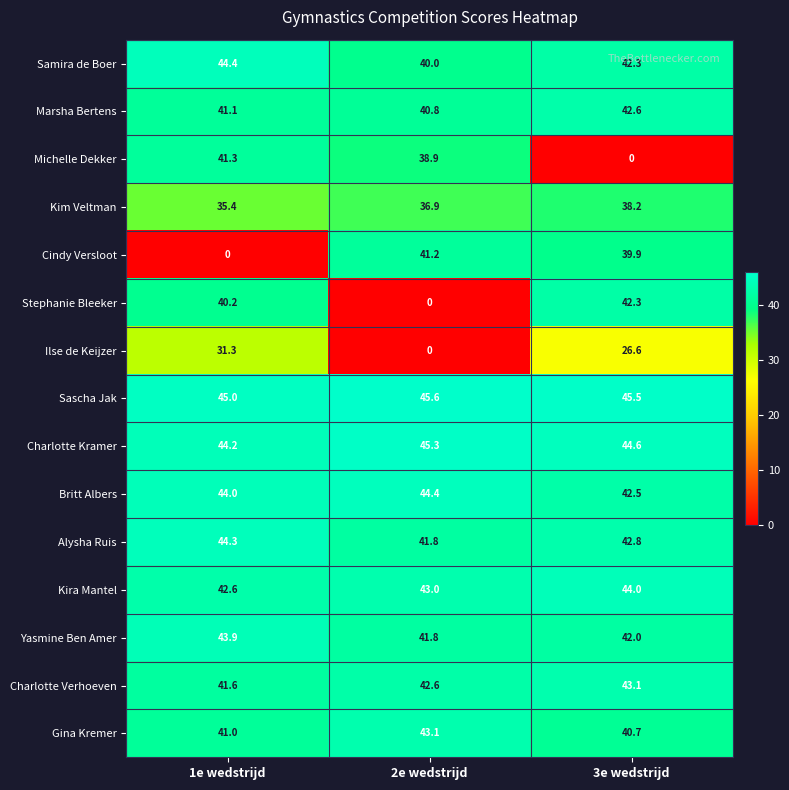

List the labels in order of Alysha Ruis value, smallest first.

2e wedstrijd, 3e wedstrijd, 1e wedstrijd